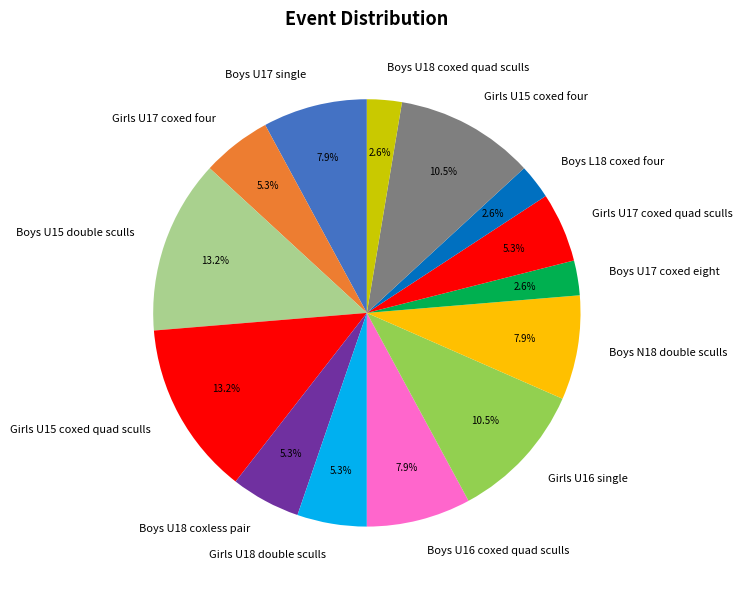

The Girls U17 coxed four slice represents 5% of the pie. True or false?

True